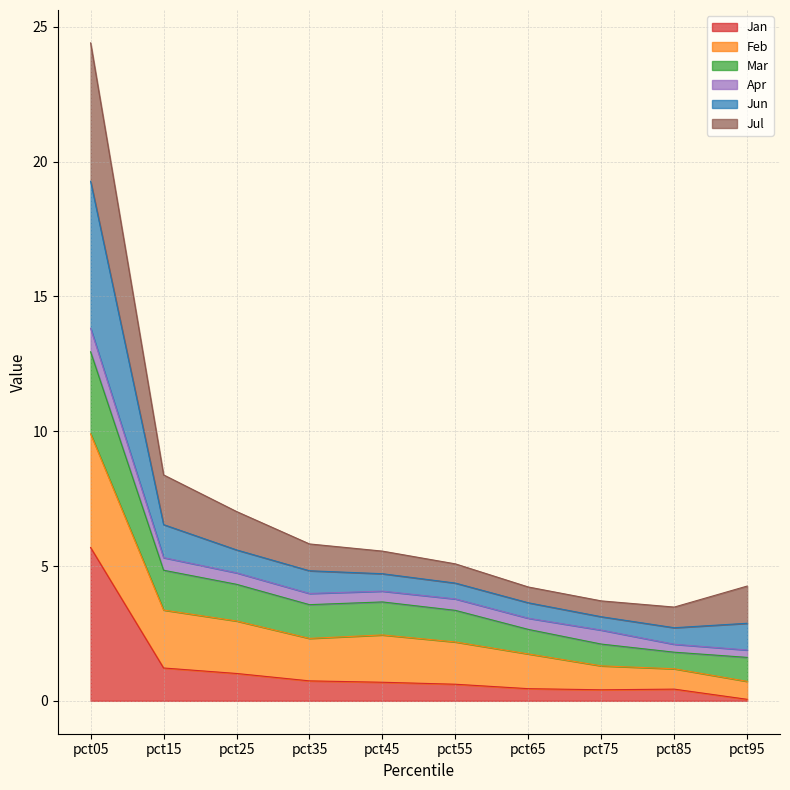

At which label does Jan reach its peak?

pct05